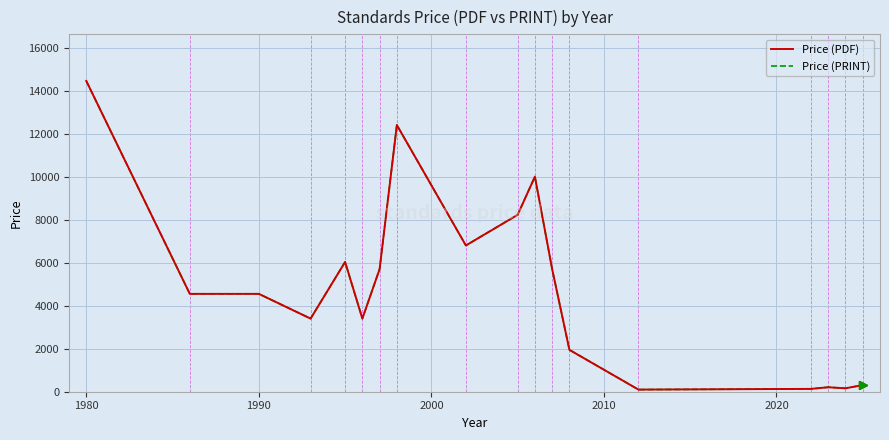

True or false: Price (PDF) has more than 0 interior local peaks.

True